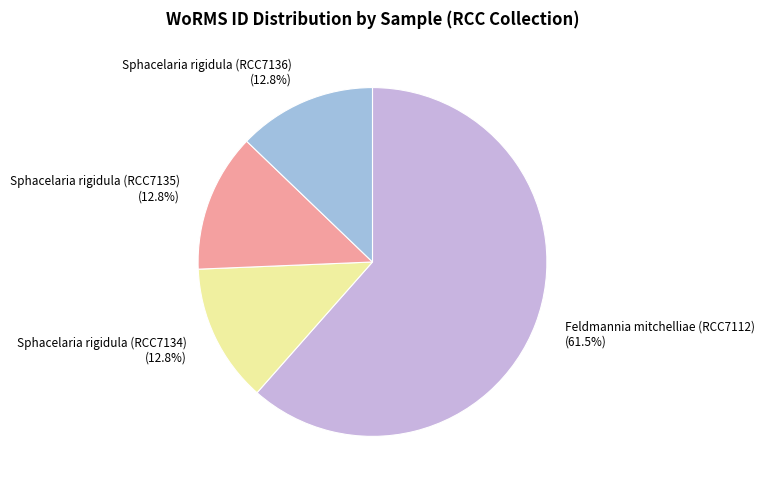

Is there any slice that represents more than half of the pie?

Yes